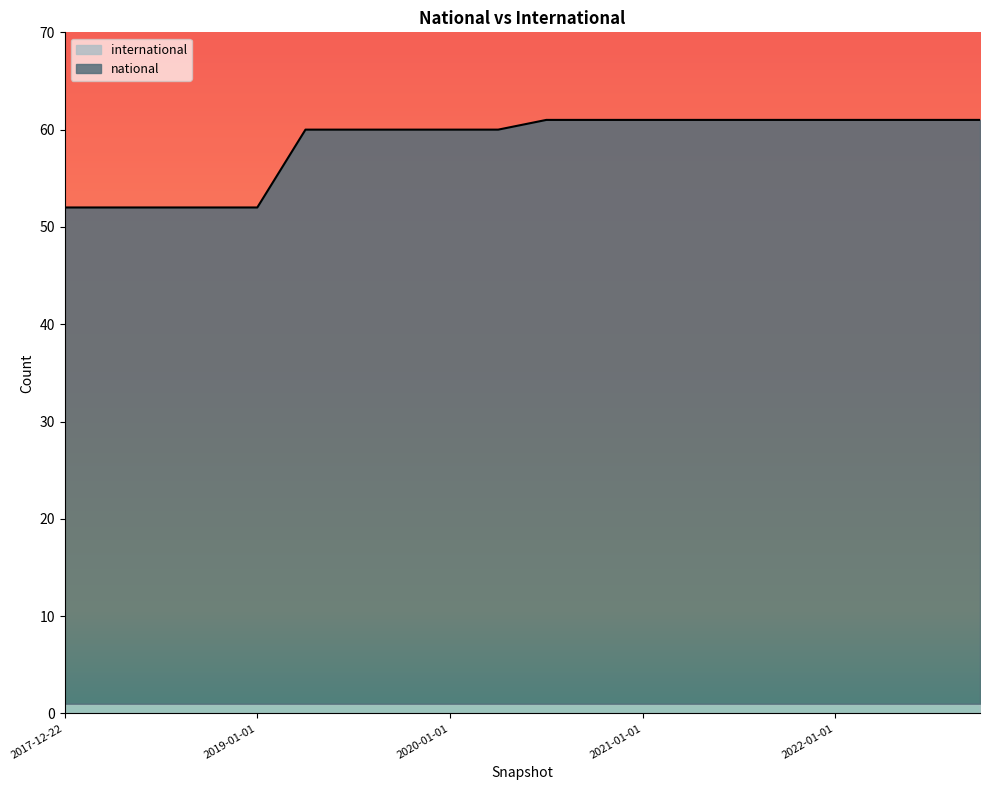

True or false: the data has more than 2 interior local peaks.

False